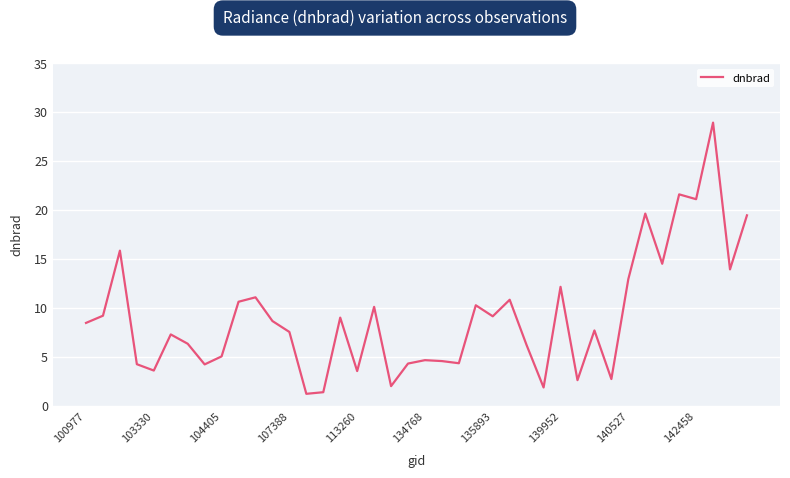

How many values are below 8?

20